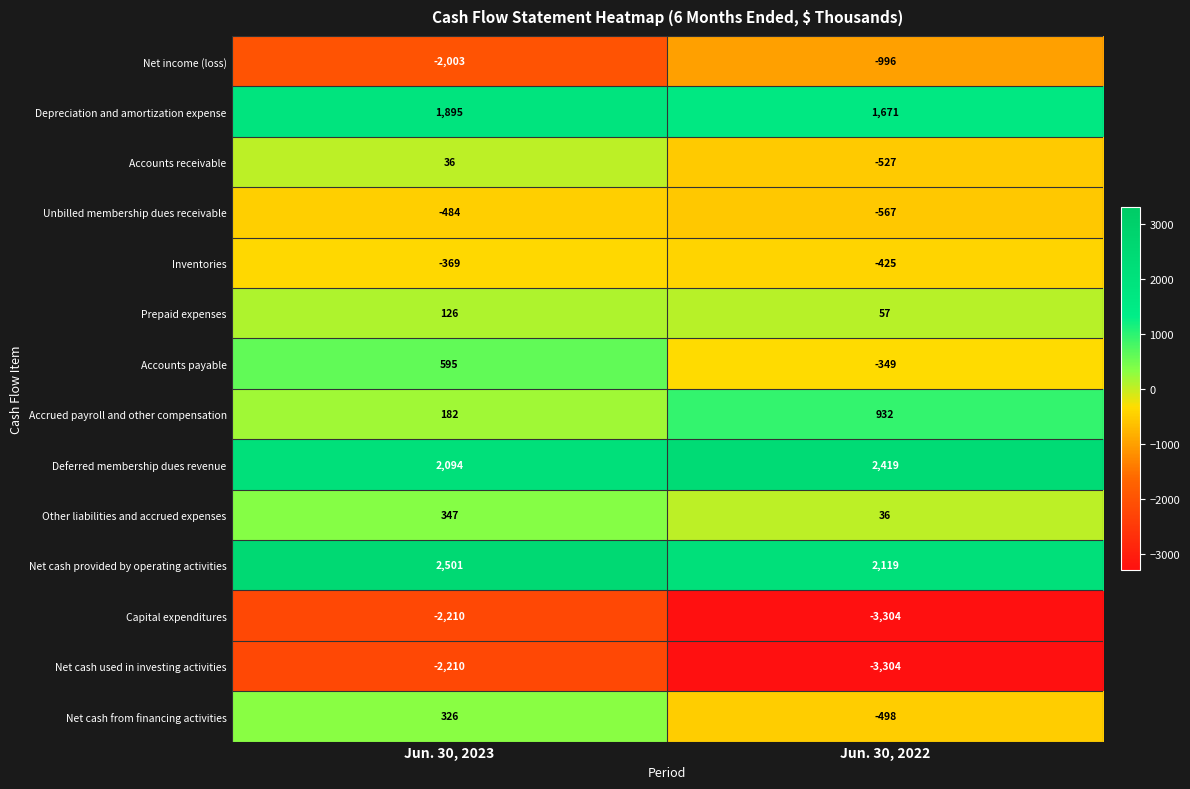

What is the difference between the maximum and minimum values in the Inventories series?

56